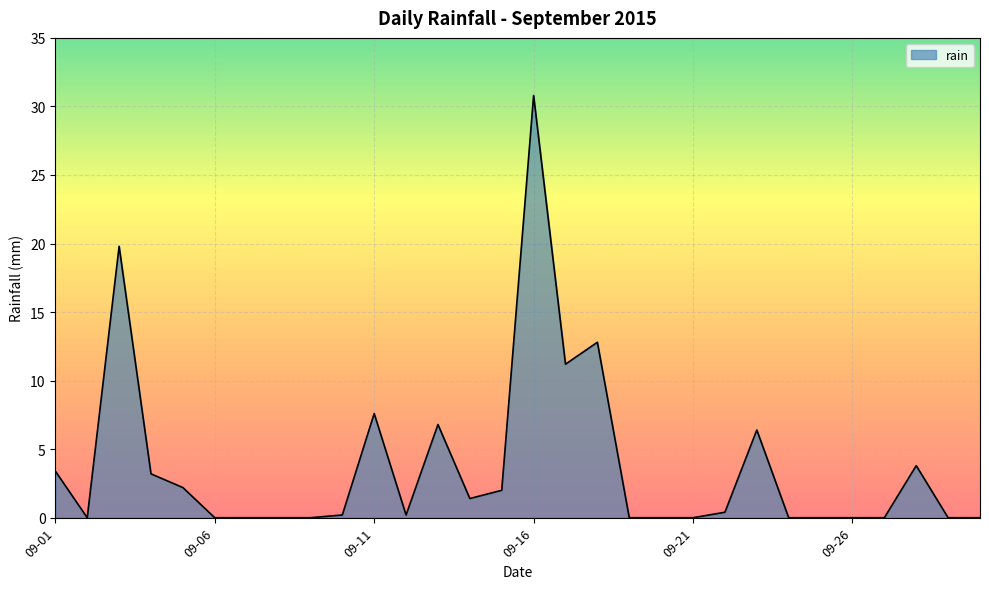

What is the maximum value shown in the chart?

30.8